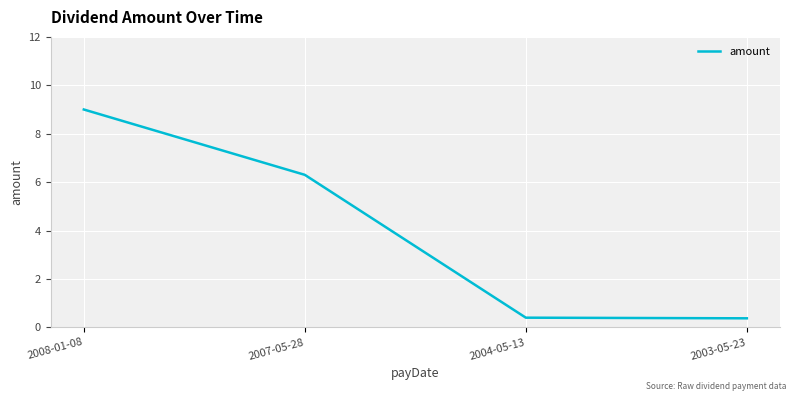

How many distinct data groups are displayed?

1